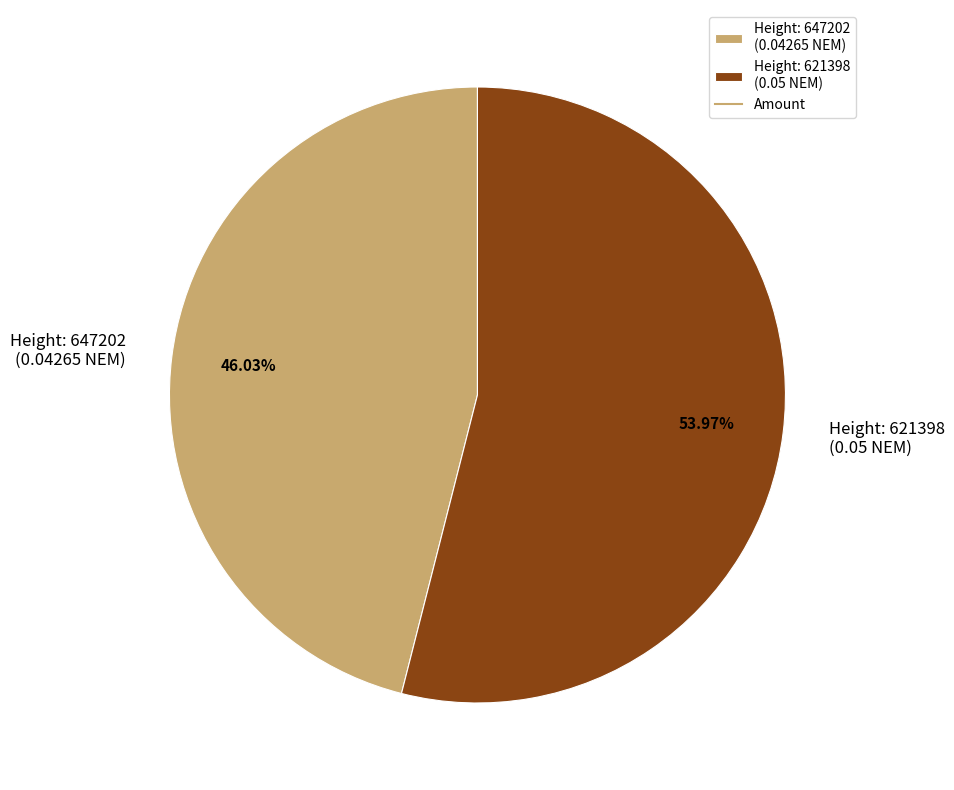

Rank the categories by value from highest to lowest.

Height: 621398 (0.05 NEM), Height: 647202 (0.04265 NEM)